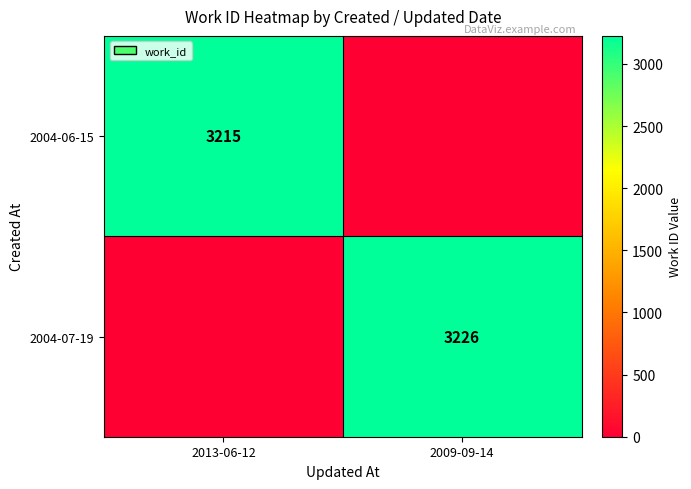

Count the number of data series in this chart.

2